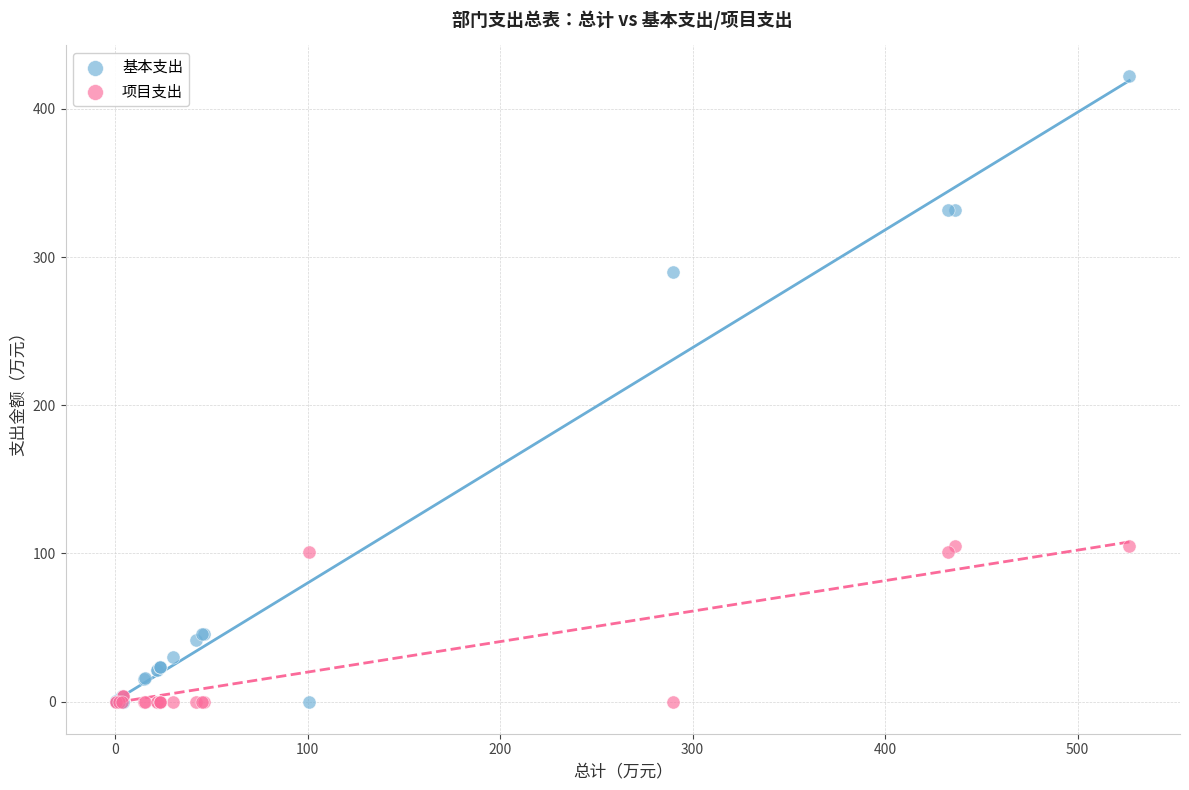

In the 基本支出 series, what Y value is closest to 211?

289.7